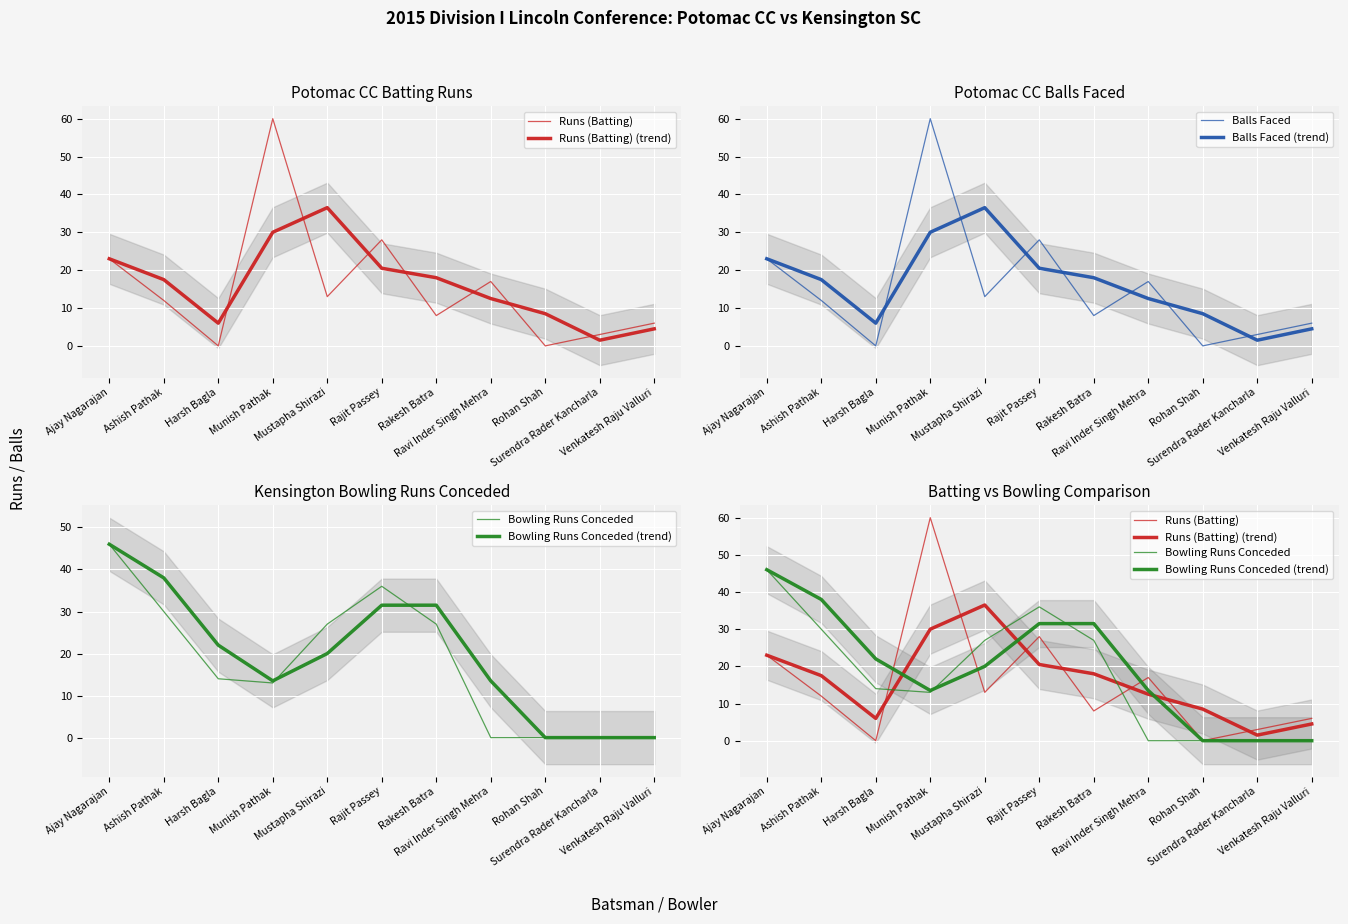

Which series has the widest spread of values?

Runs (Batting)